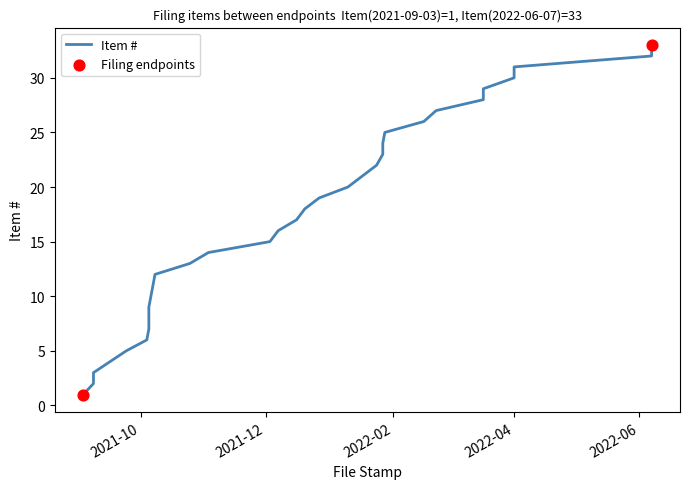

Which has a higher value, 2022-01-17 or 2021-10-25?

2022-01-17